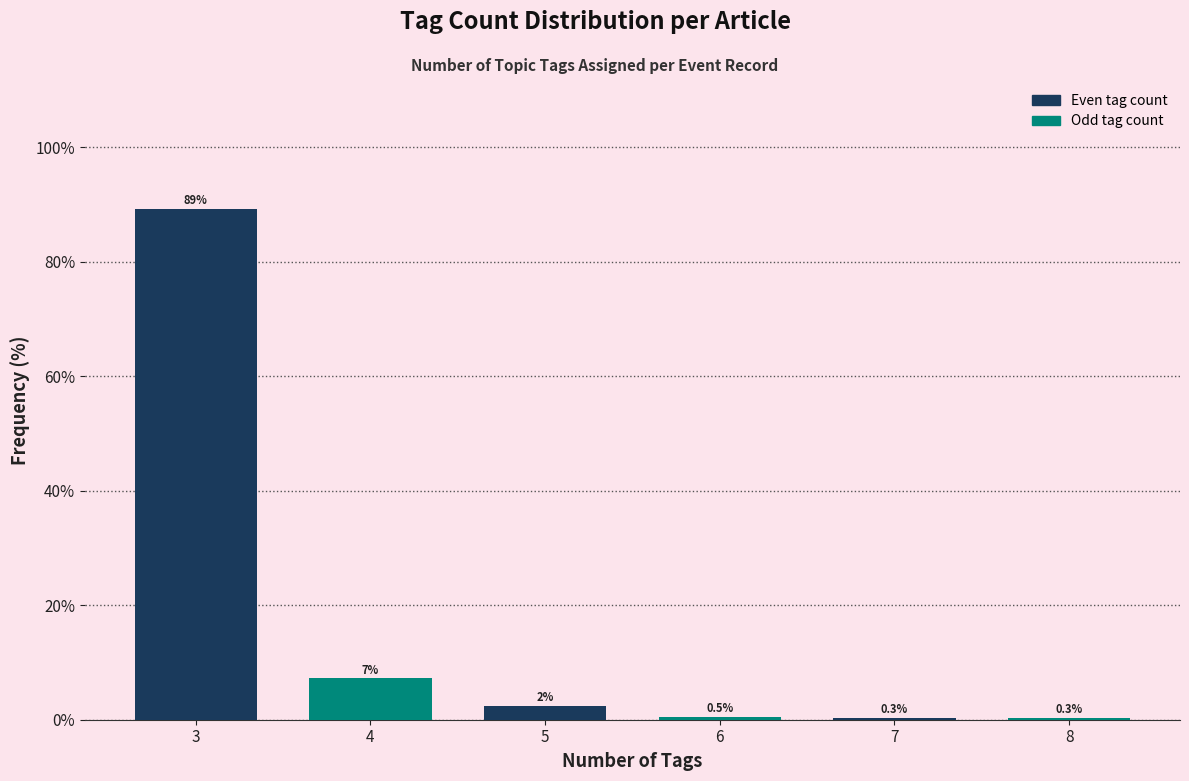

The value at 3 is 25.5. True or false?

False